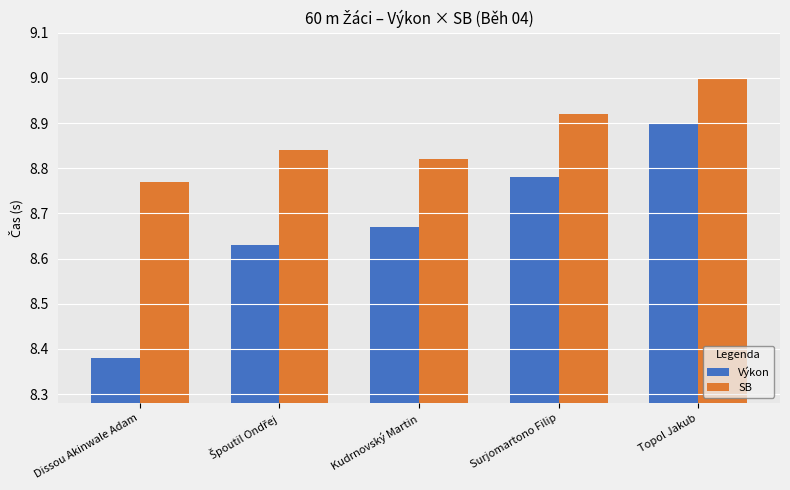

How many bars are there in total?

10